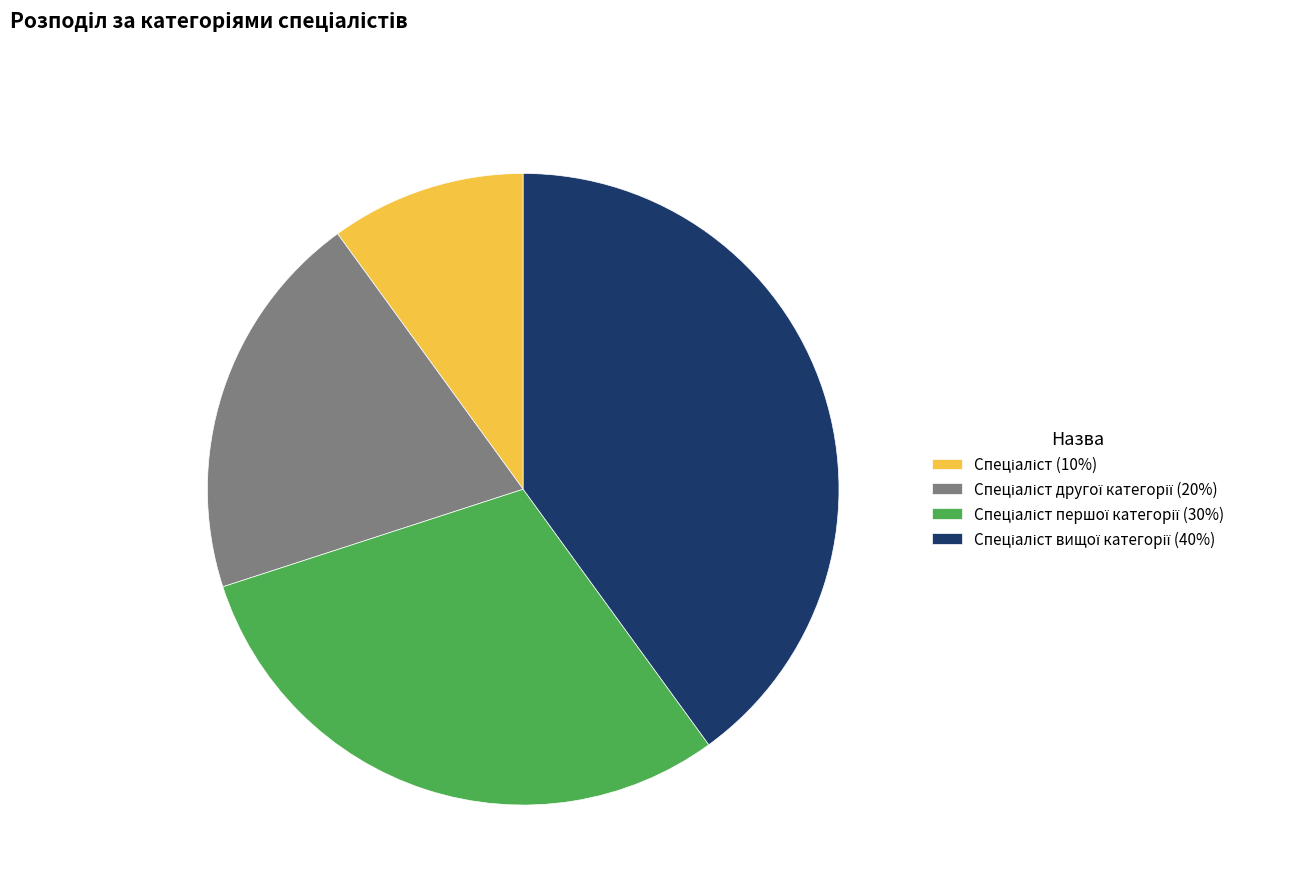

Is there any slice that represents more than half of the pie?

No